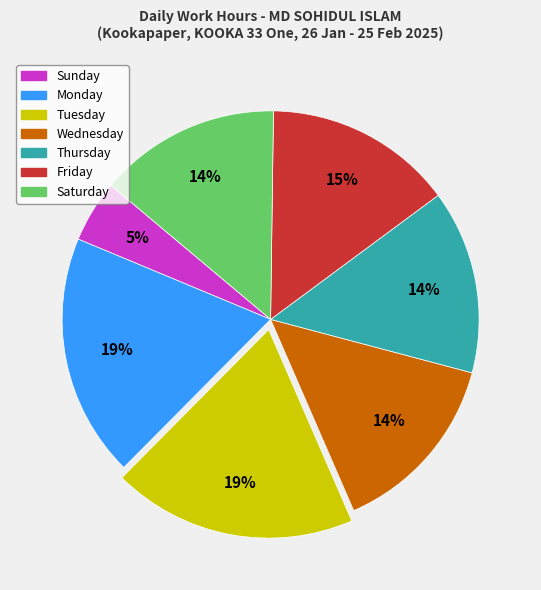

Is there a majority slice in this chart?

No